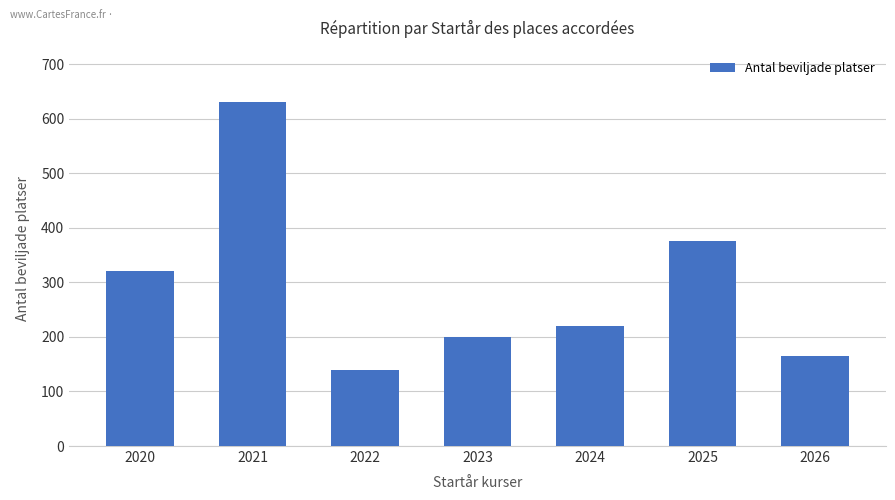

How many bars are there in total?

7